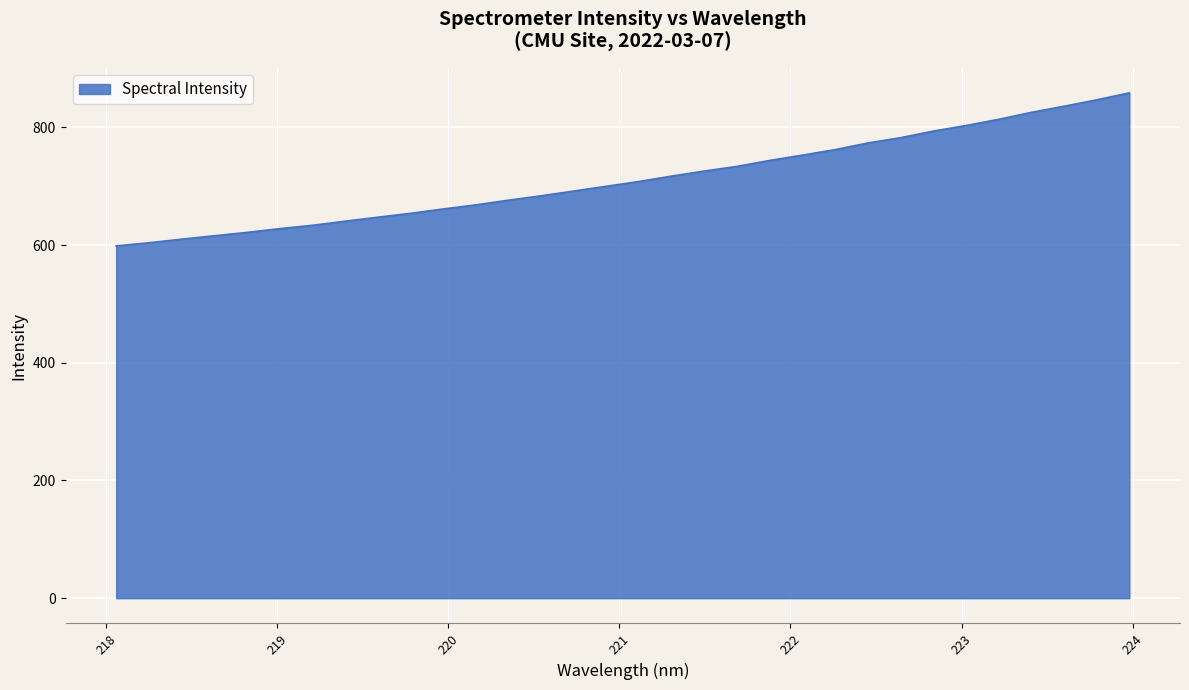

What is the difference between the second highest and minimum values?

248.1